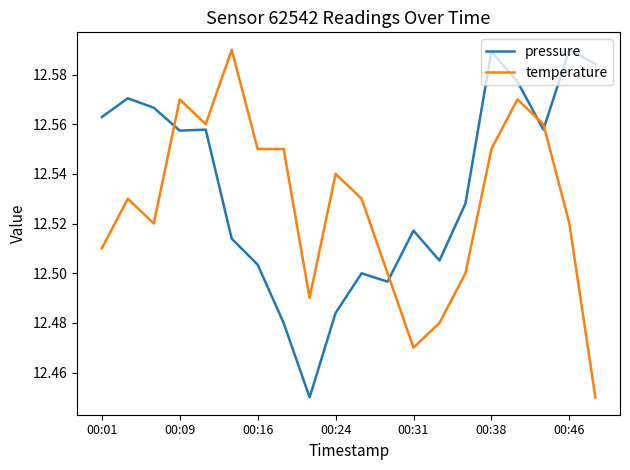

Which series has the largest total across all categories?

pressure